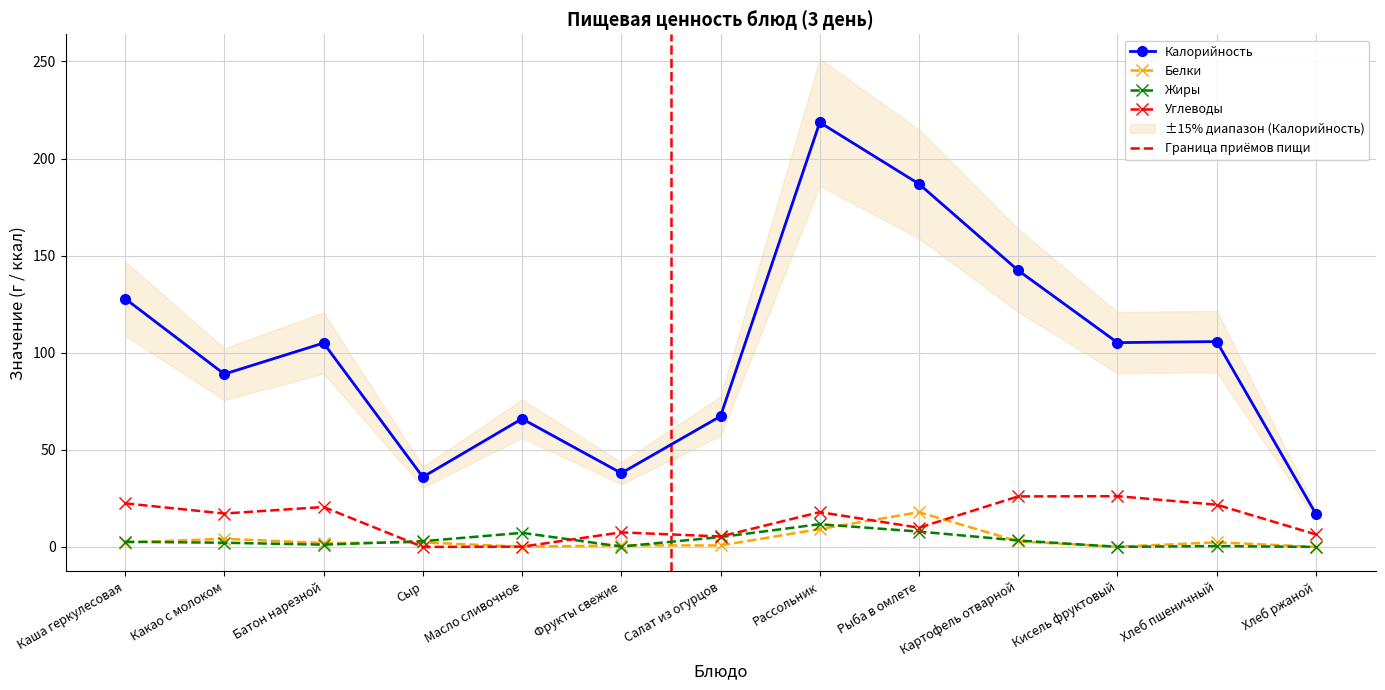

What is the maximum value shown in the chart?

218.6